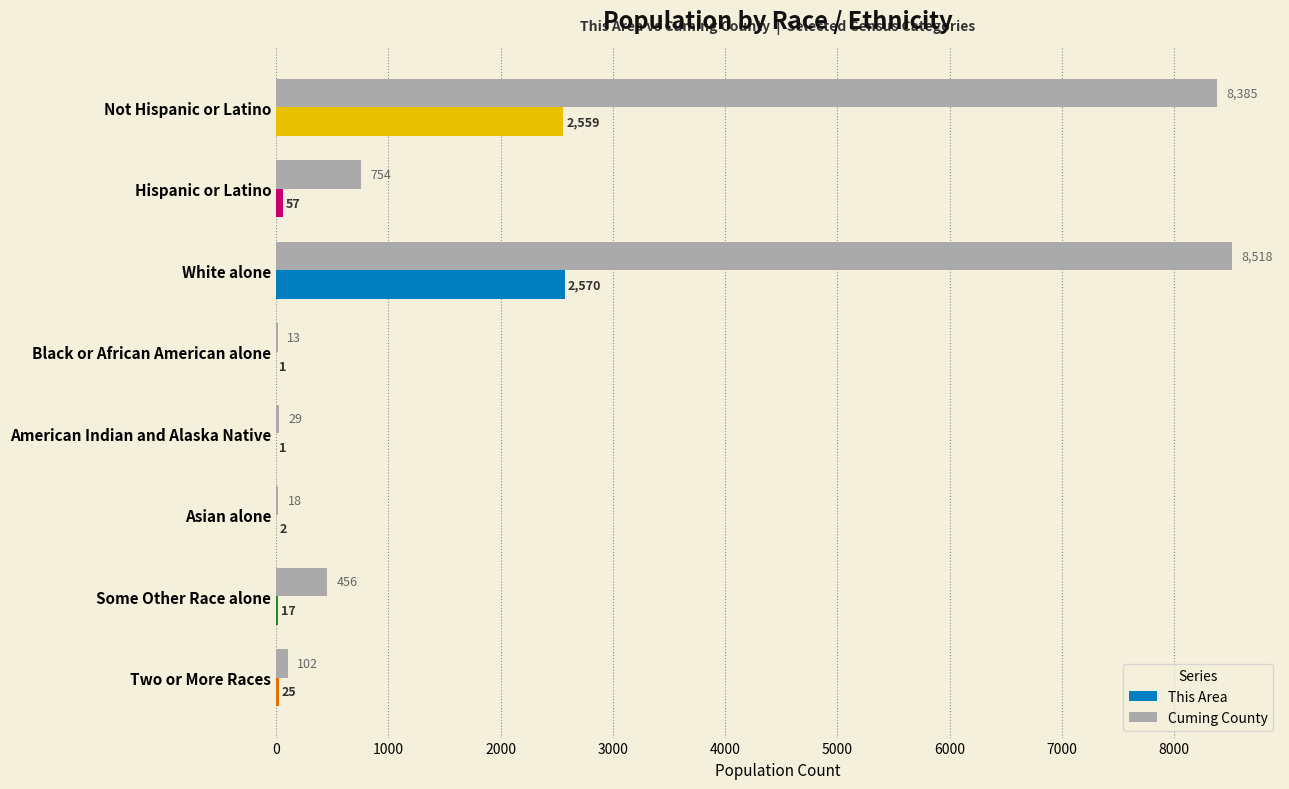

Is the value of Cuming County at White alone greater than the value of This Area at White alone?

Yes